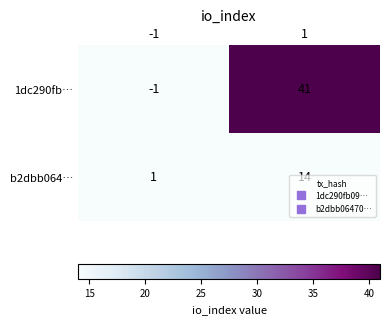

Is it true that b2dbb064… equals 14 at 1?

True